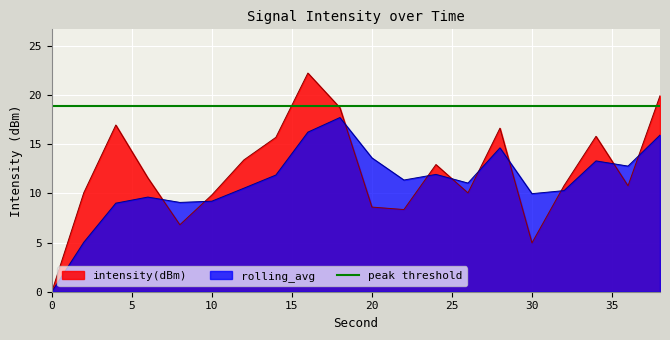

The rolling_avg series shows 13.6 at 20. True or false?

True